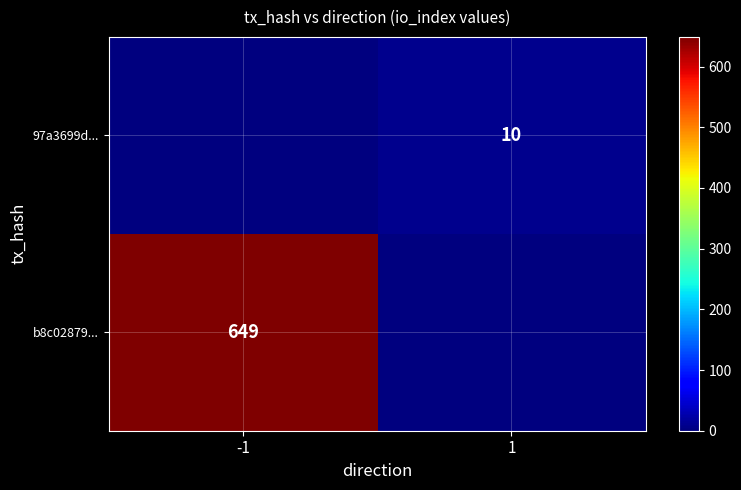

True or false: b8c02879... has a value of 649 at -1.

True